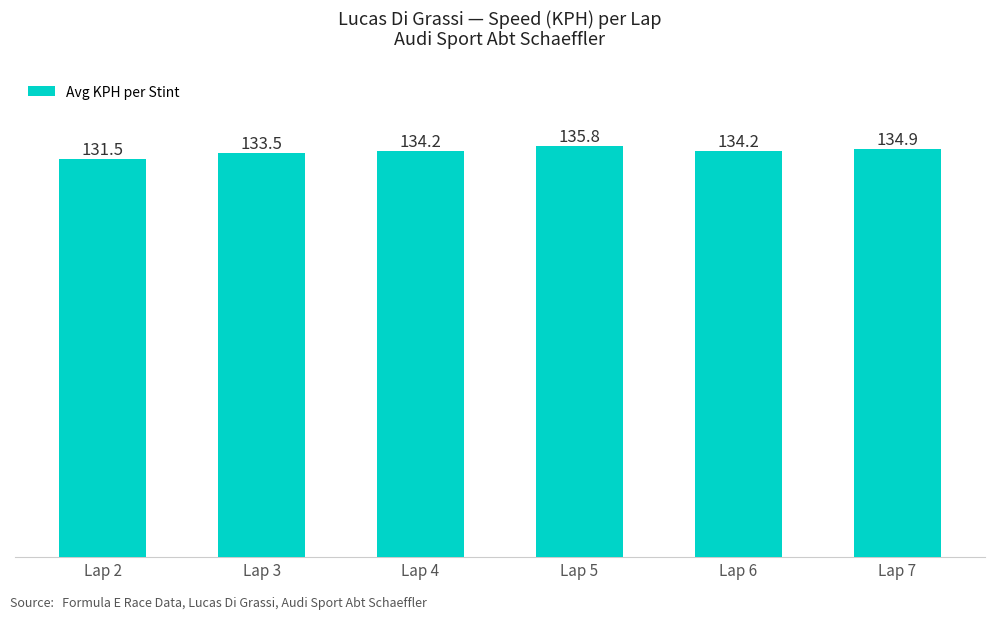

Is it true that the value at Lap 6 is 134.2?

True